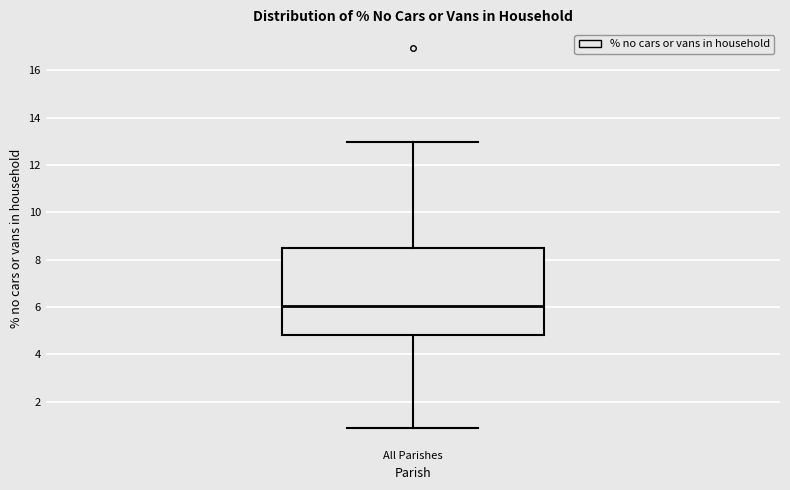

Transcribe this box plot: give where the median line is, the range the box spans, and where the two whiskers end, as read against the y-axis. The values are not printed on the chart, so give them approximately, as read against the axis.

median 6.0, box 4.8 to 8.4, whiskers 1.0 to 13.0